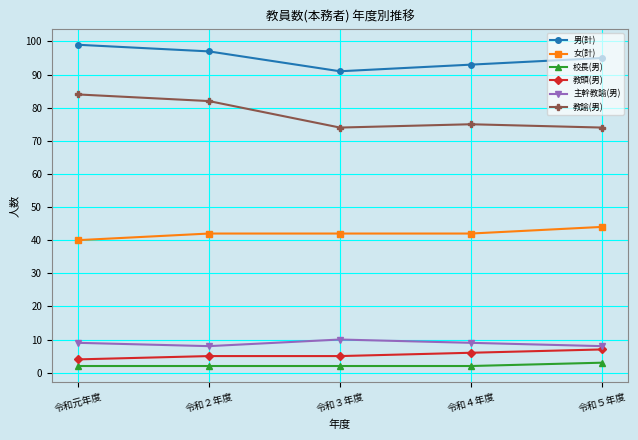

Rank the series by their maximum value, from lowest to highest.

校長(男), 教頭(男), 主幹教諭(男), 女(計), 教諭(男), 男(計)